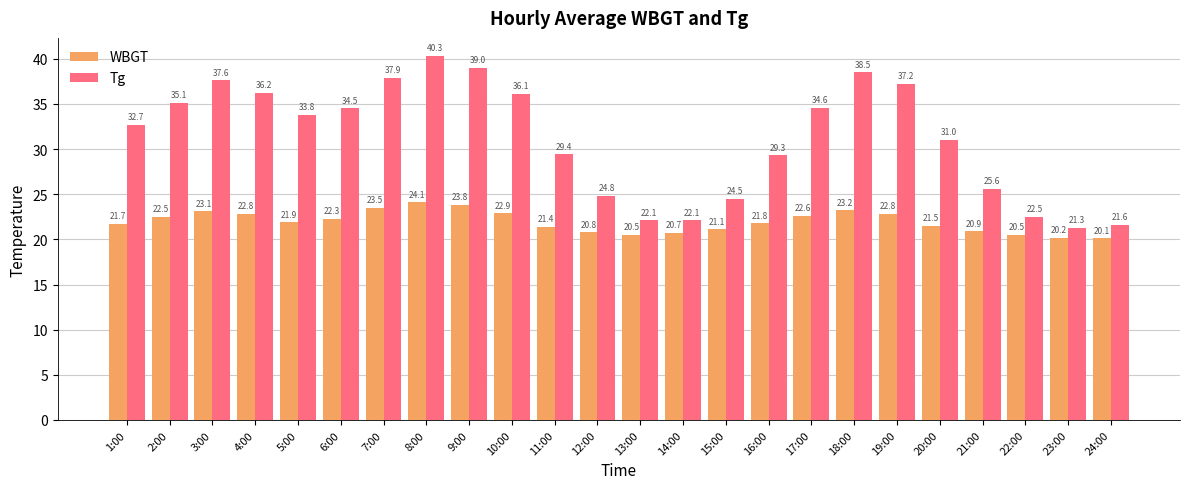

Which series changed the most between 3:00 and 22:00?

Tg